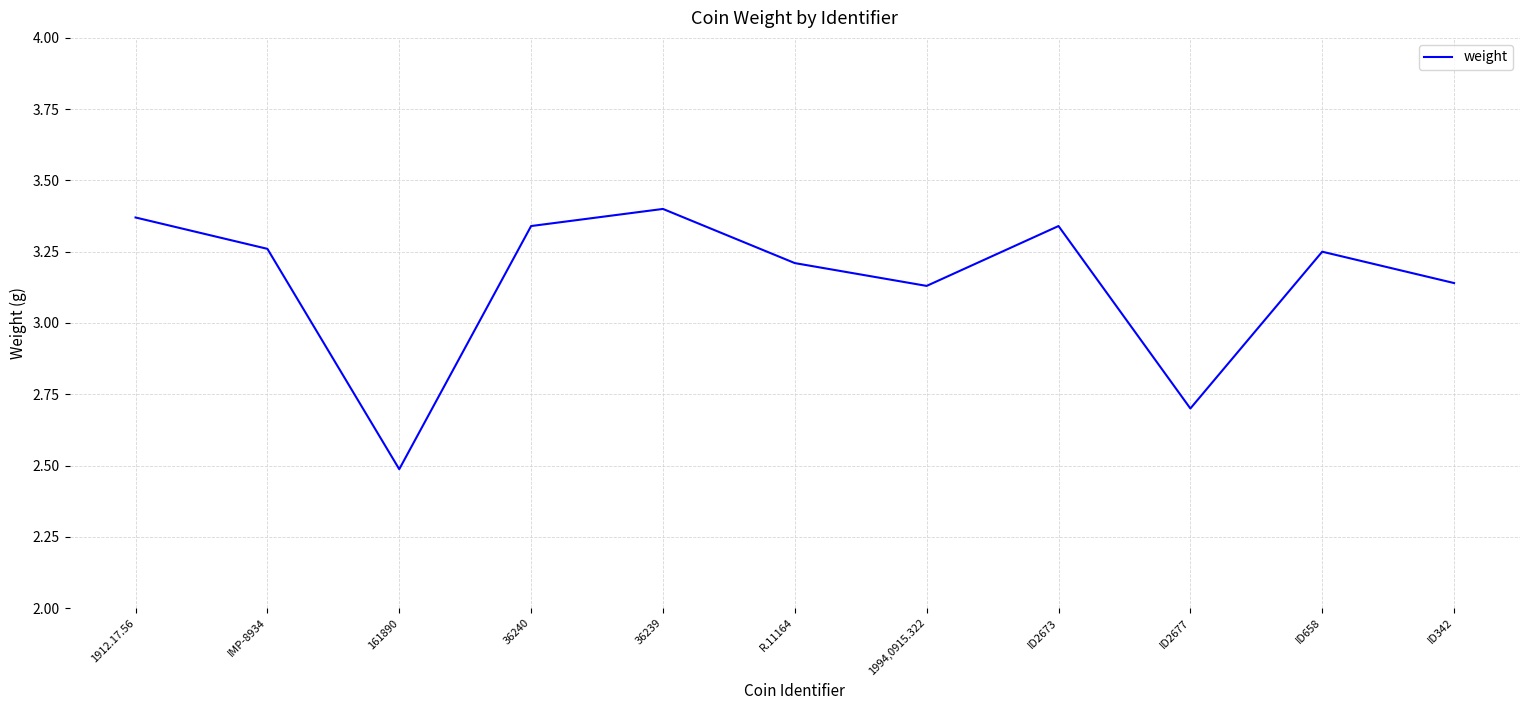

Where is the first local minimum?

161890